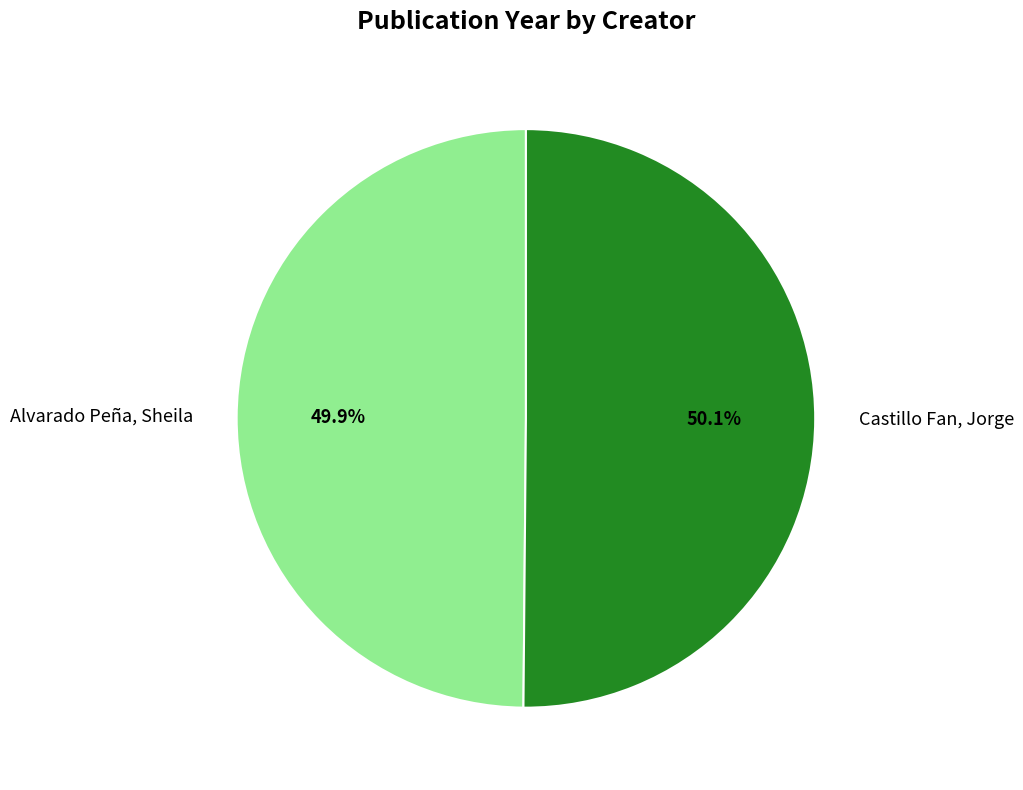

What percentage is the Alvarado Peña, Sheila slice, to the nearest percent?

50%